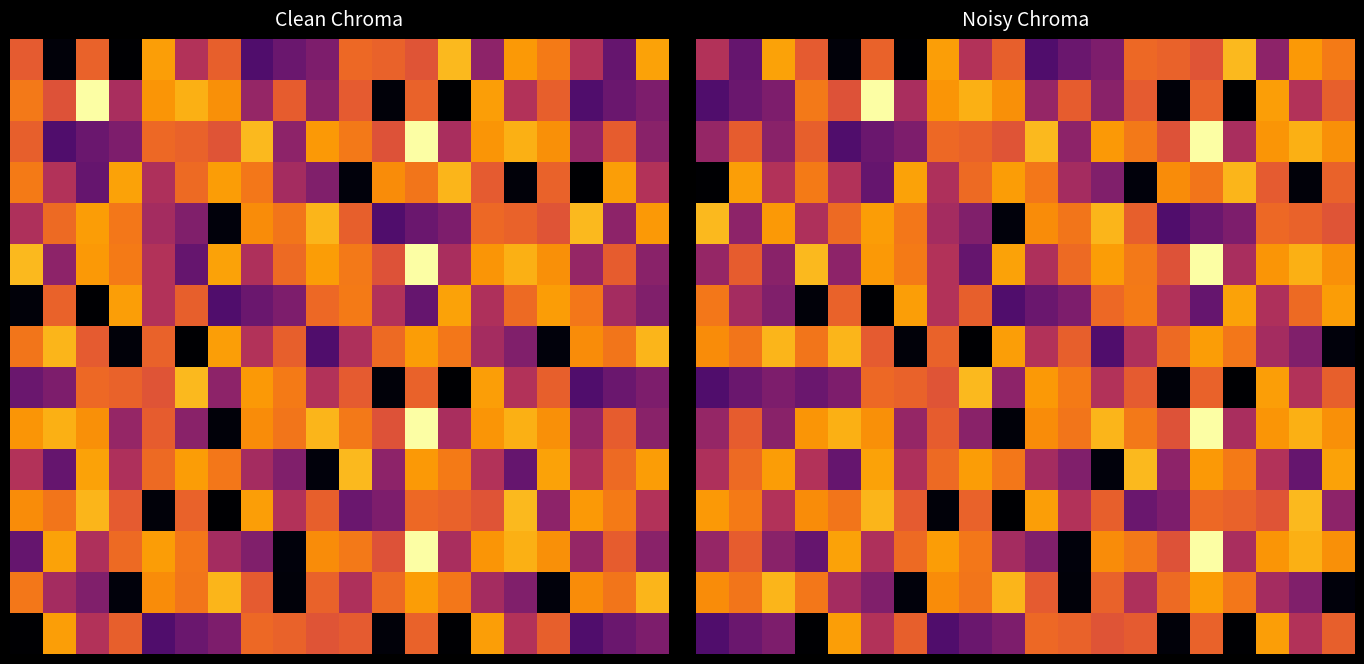

Count the number of data series in this chart.

15